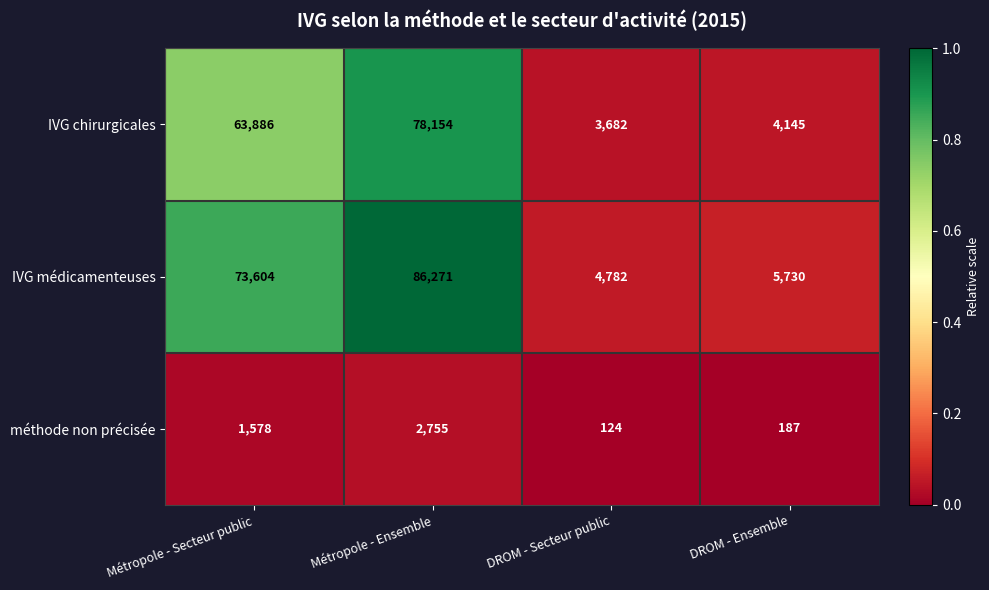

Which series has the largest total across all categories?

IVG médicamenteuses